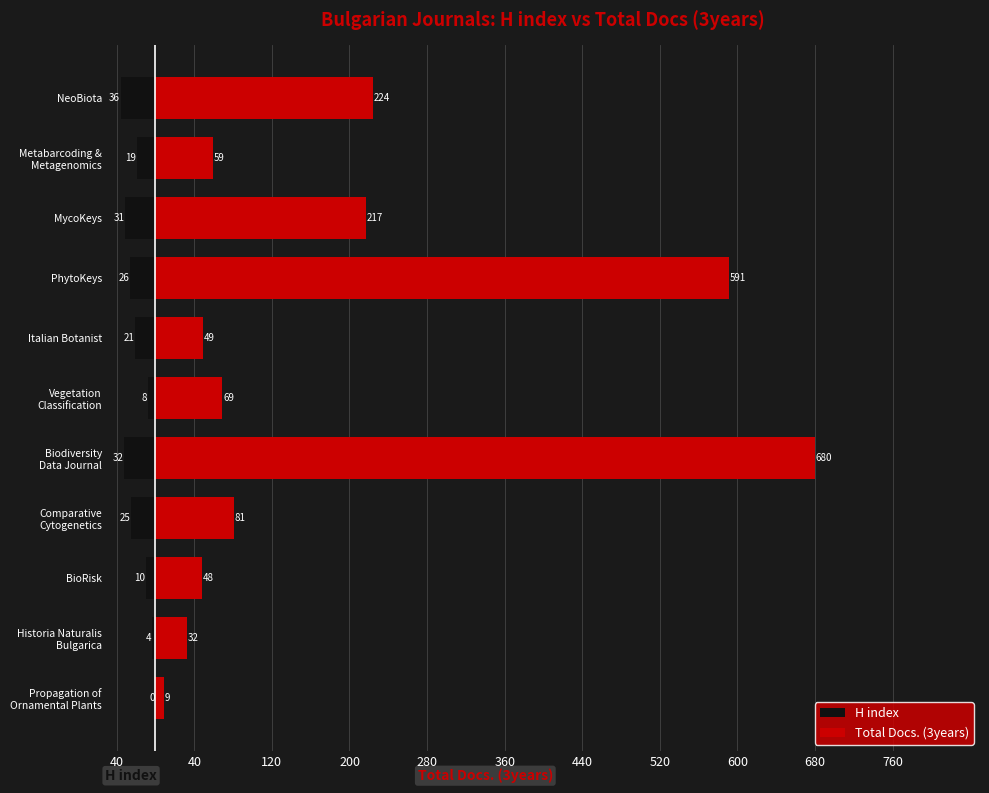

What are all the series names shown in the legend?

H index, Total Docs. (3years)